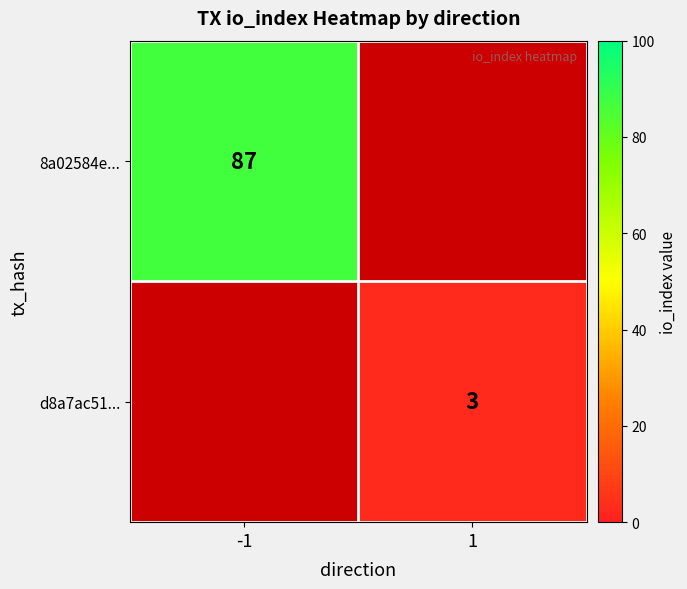

The value of d8a7ac51... at 1 is 1.1. True or false?

False